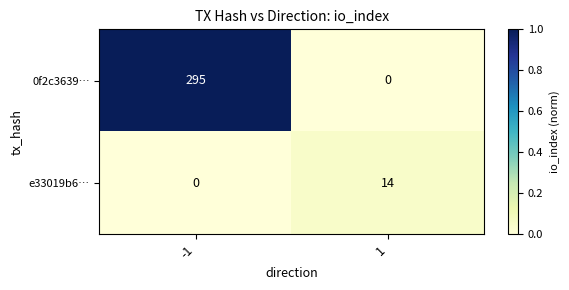

How many distinct data groups are displayed?

2